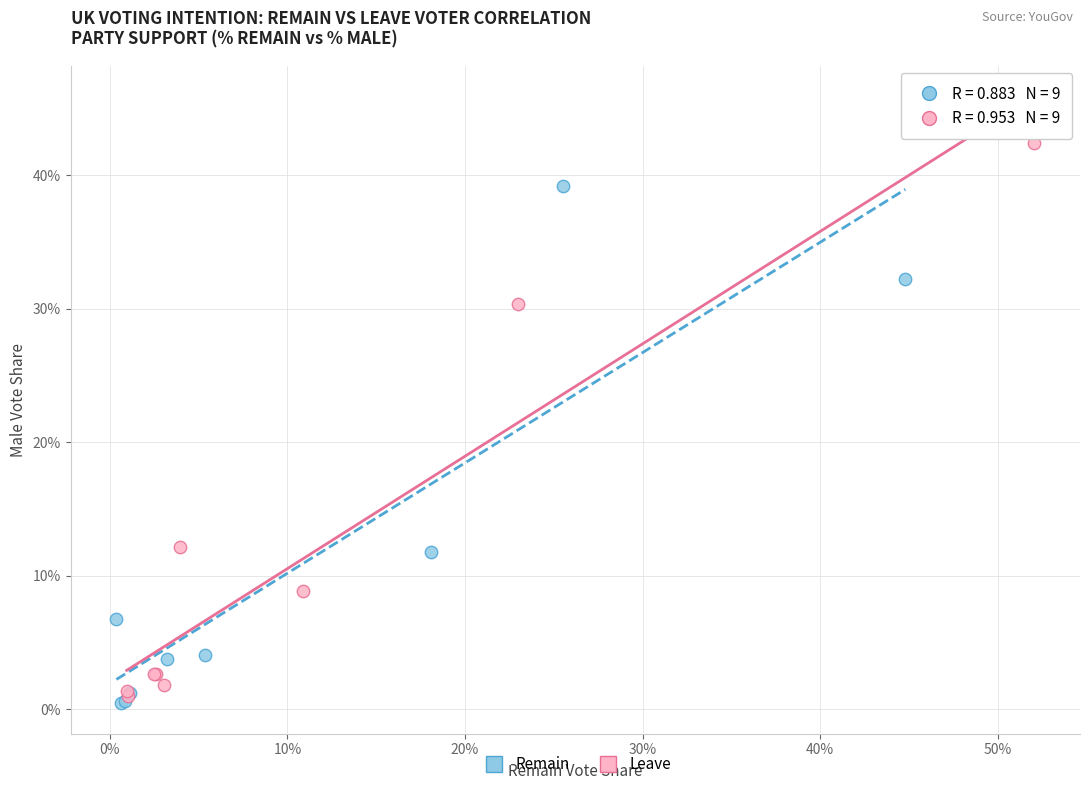

What are all the series names shown in the legend?

Remain, Leave